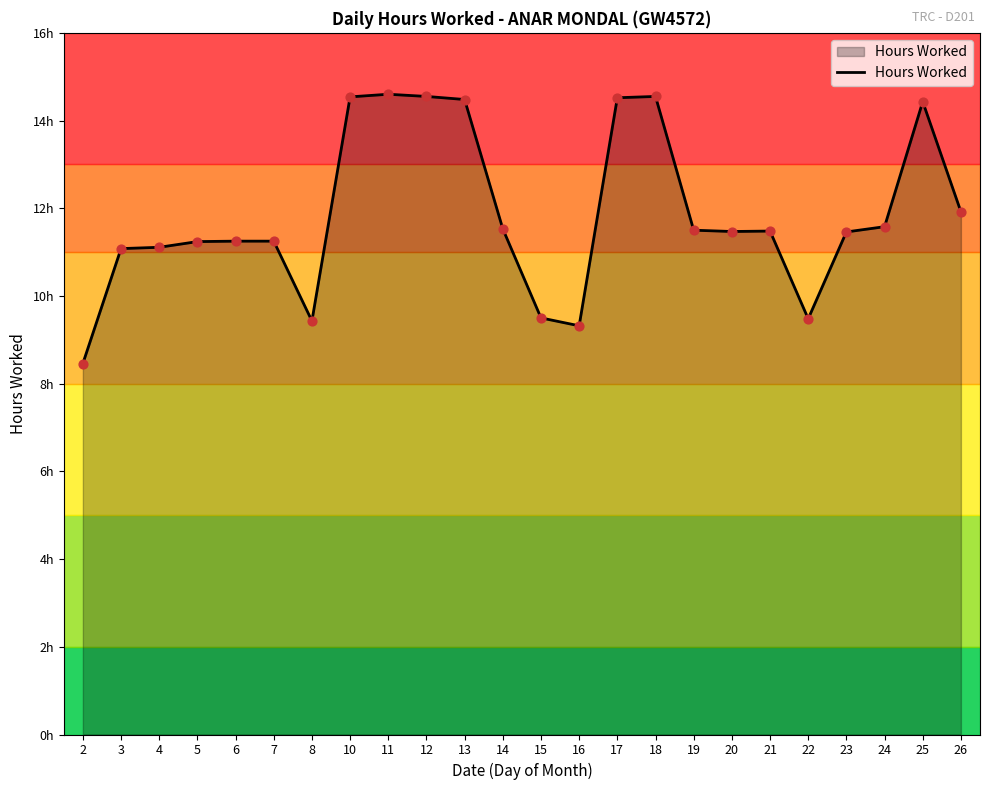

What is the ratio of the value at 10 to the value at 6?

1.3